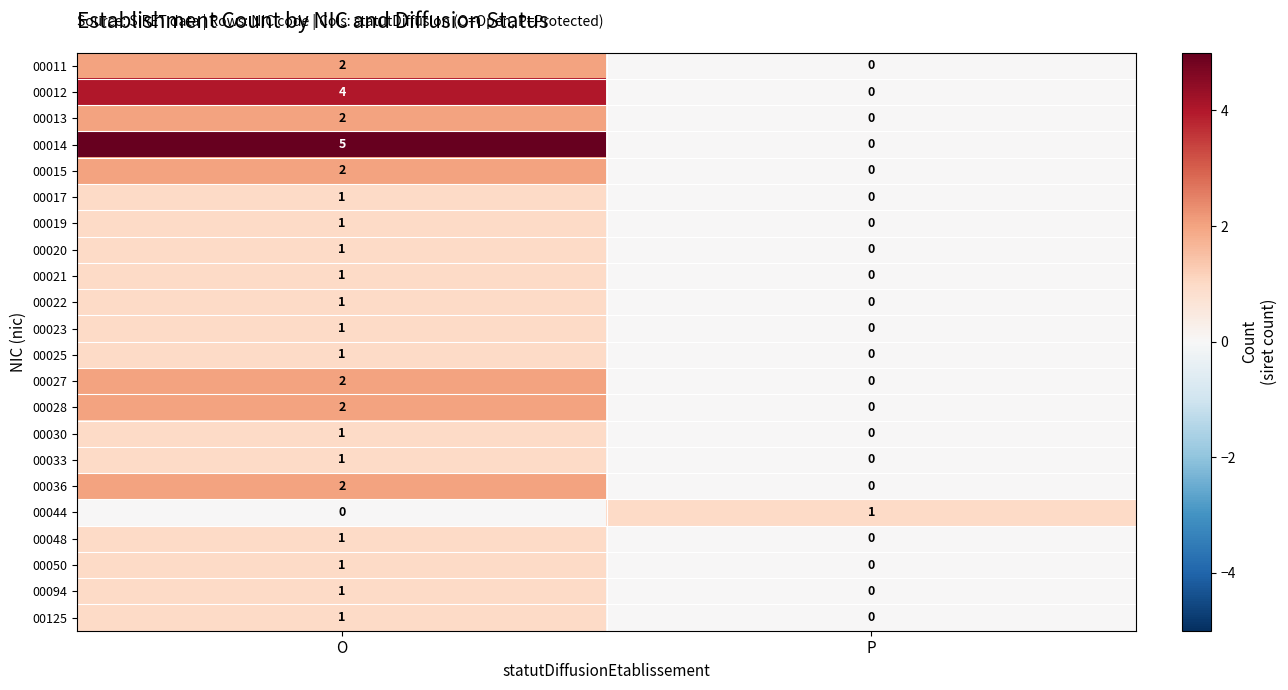

Is it true that 00094 equals 2 at O?

False